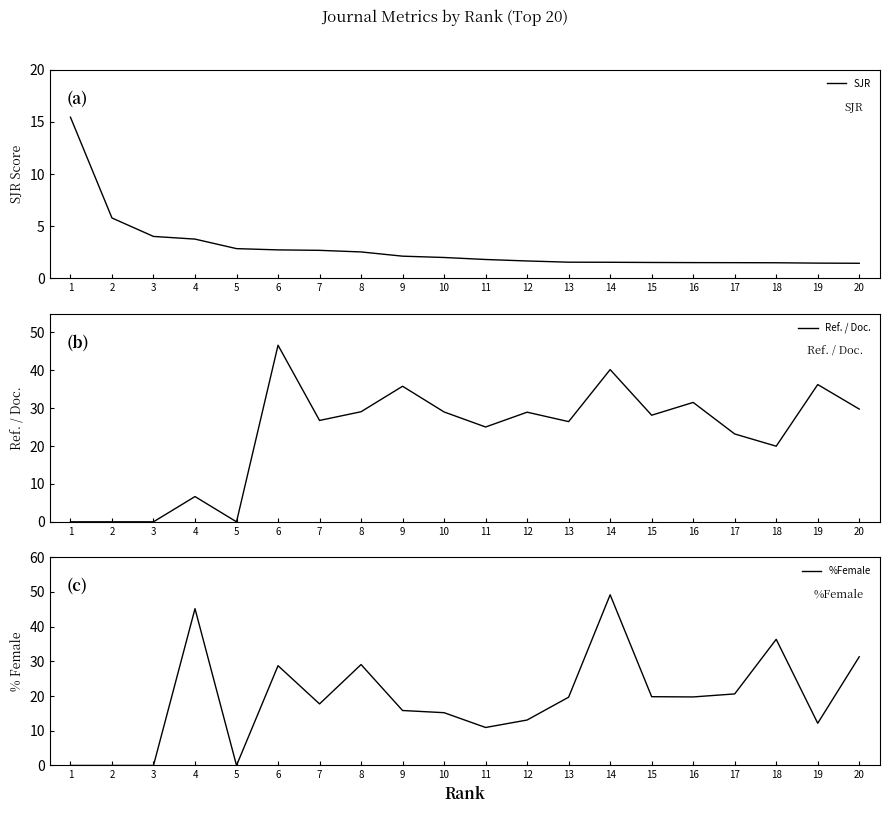

Where is the first local minimum for %Female?

5